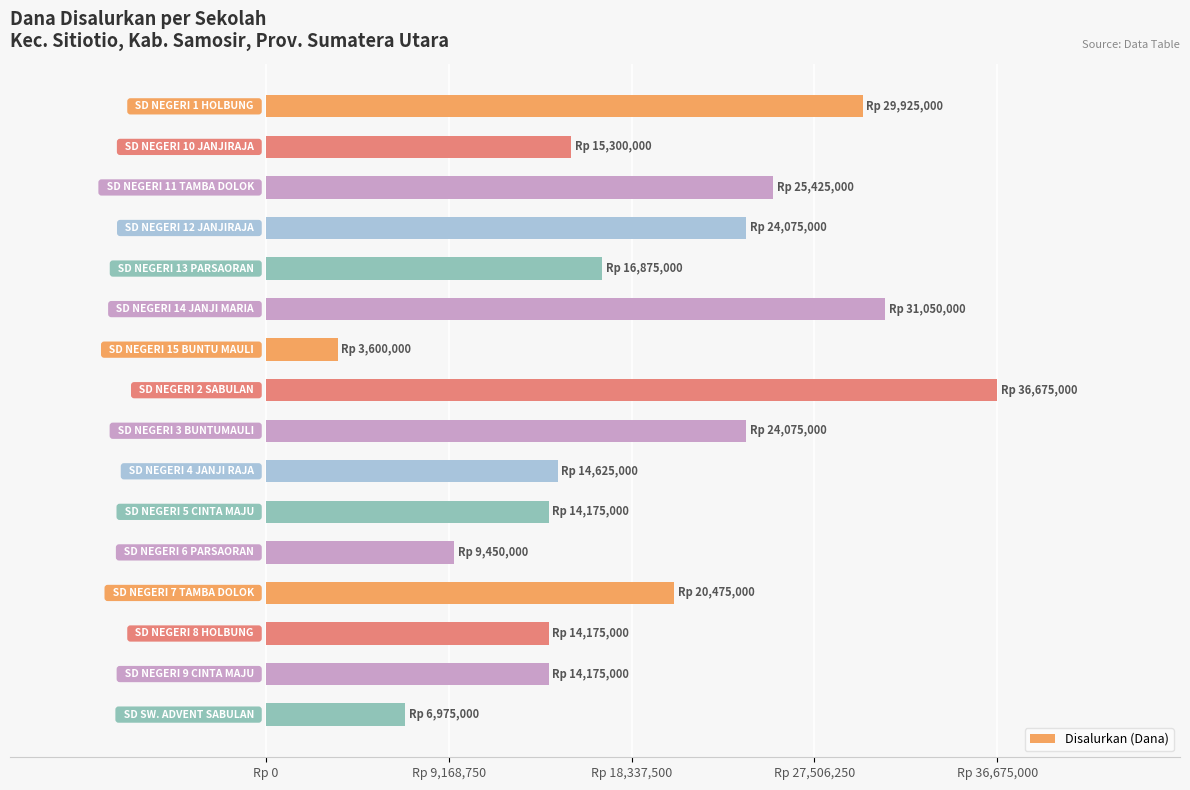

Are the bars horizontal?

Yes